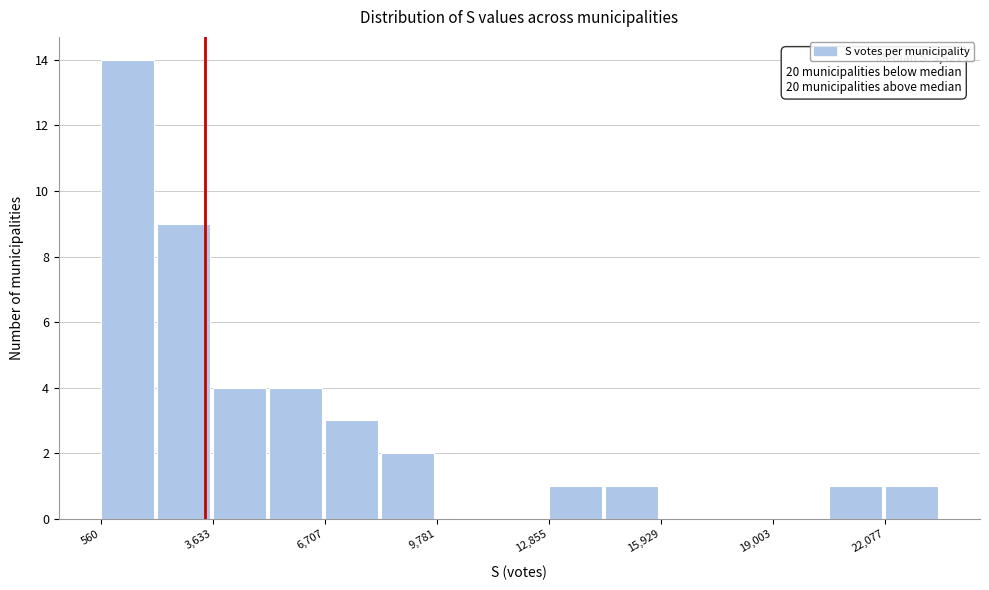

Read against the x-axis, roughly where is the centre of the tallest bar?

1500